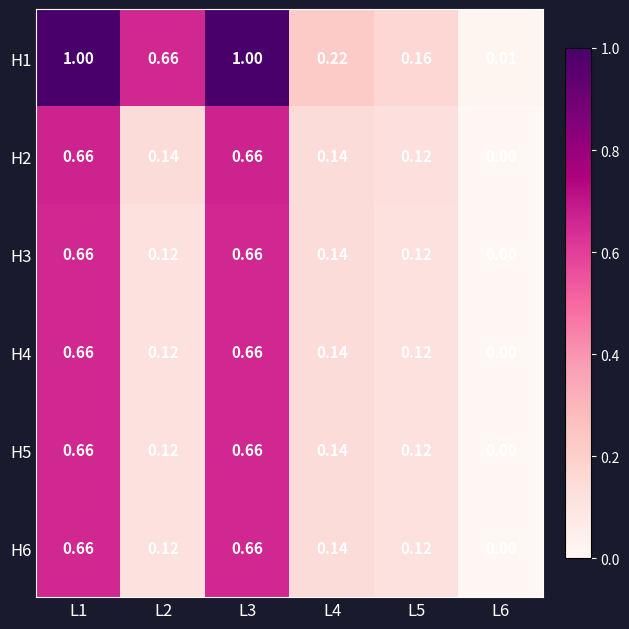

What is the greatest value displayed?

1.0